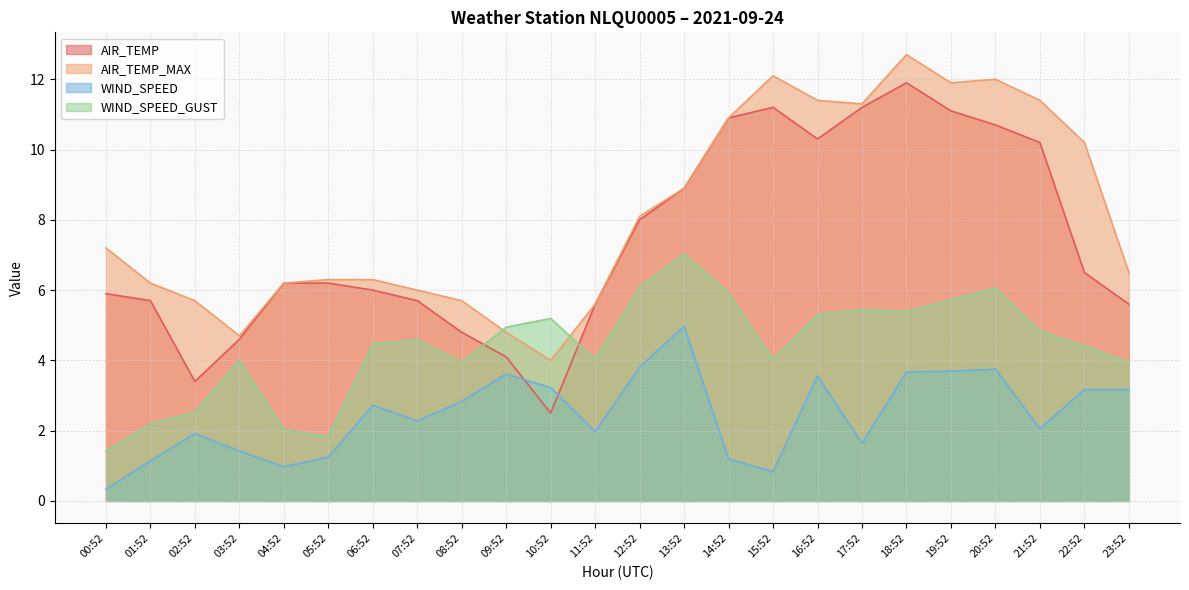

Between 08:52 and 19:52, which series saw the biggest shift?

AIR_TEMP